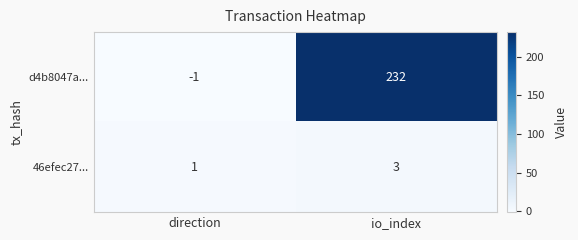

Which series has the largest range (max minus min)?

d4b8047a...